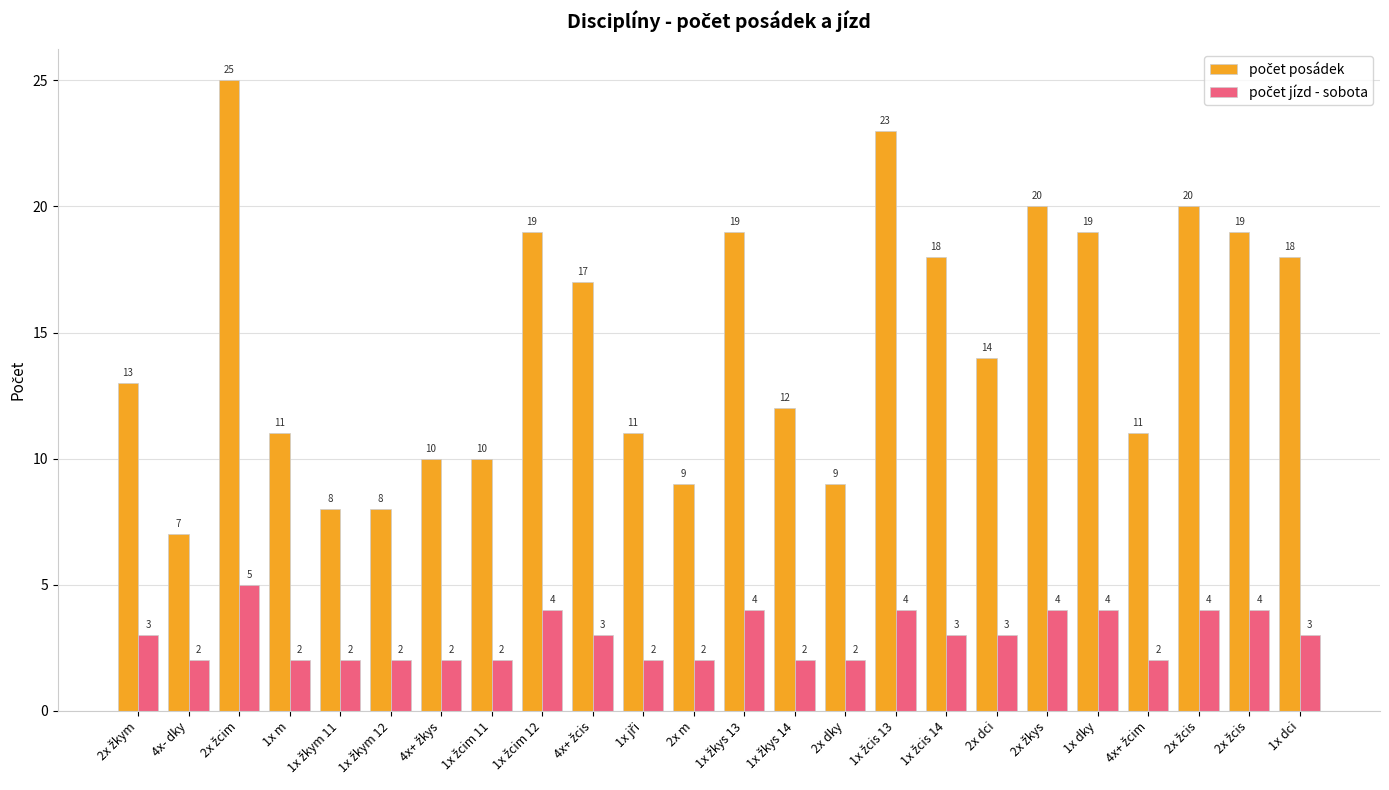

Which label corresponds to the largest value in the chart?

2x žcim